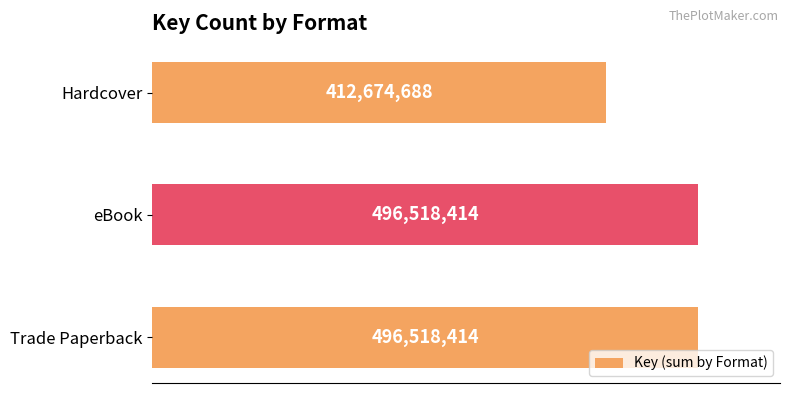

Are the bars grouped side by side (vs. stacked)?

No